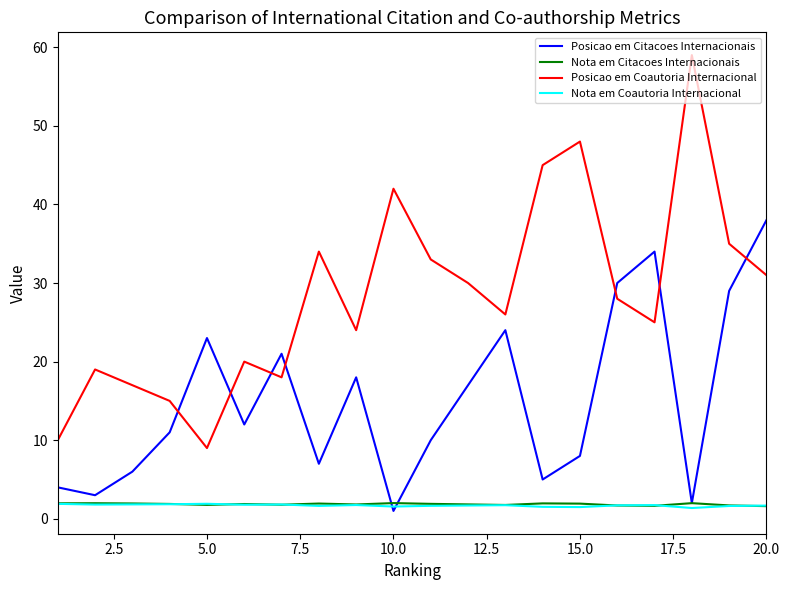

Which series has the largest range (max minus min)?

Posicao em Coautoria Internacional